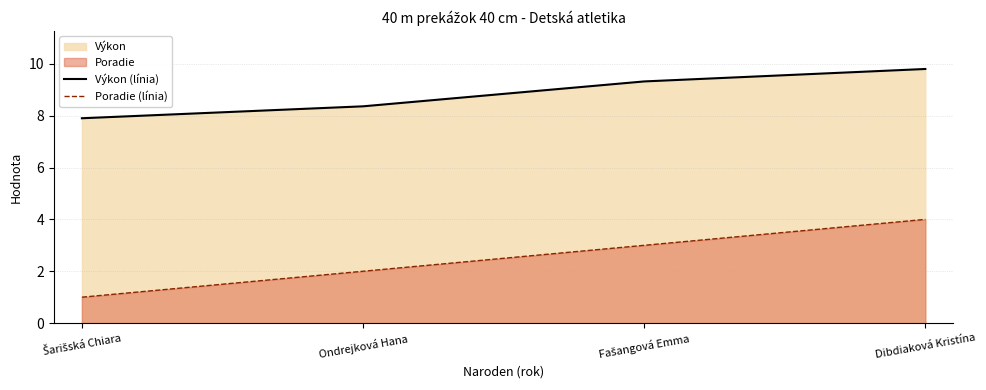

True or false: Poradie (línia) and Výkon (línia) intersect in this chart.

False